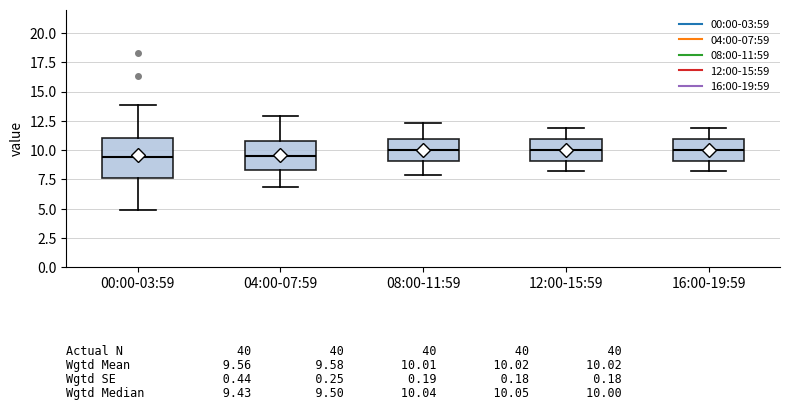

Comparing the boxes themselves (not the whiskers), which one is the tallest?

00:00-03:59